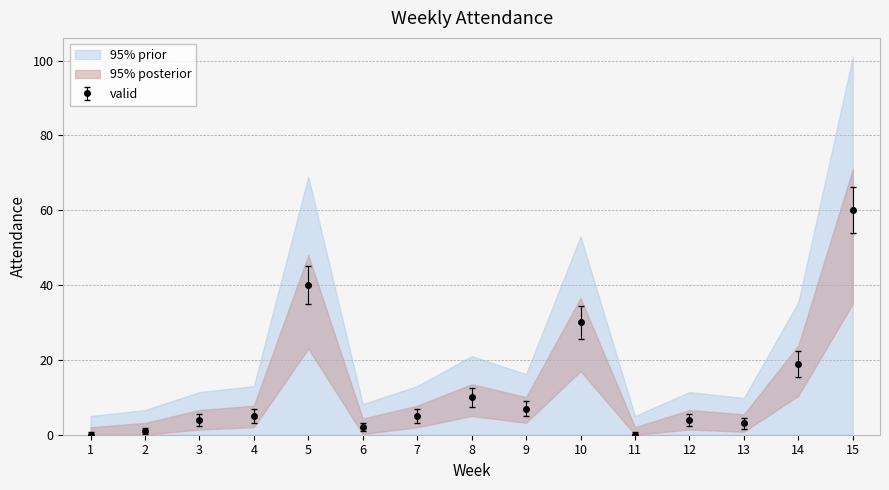

Between 11 and 15, which is larger?

15